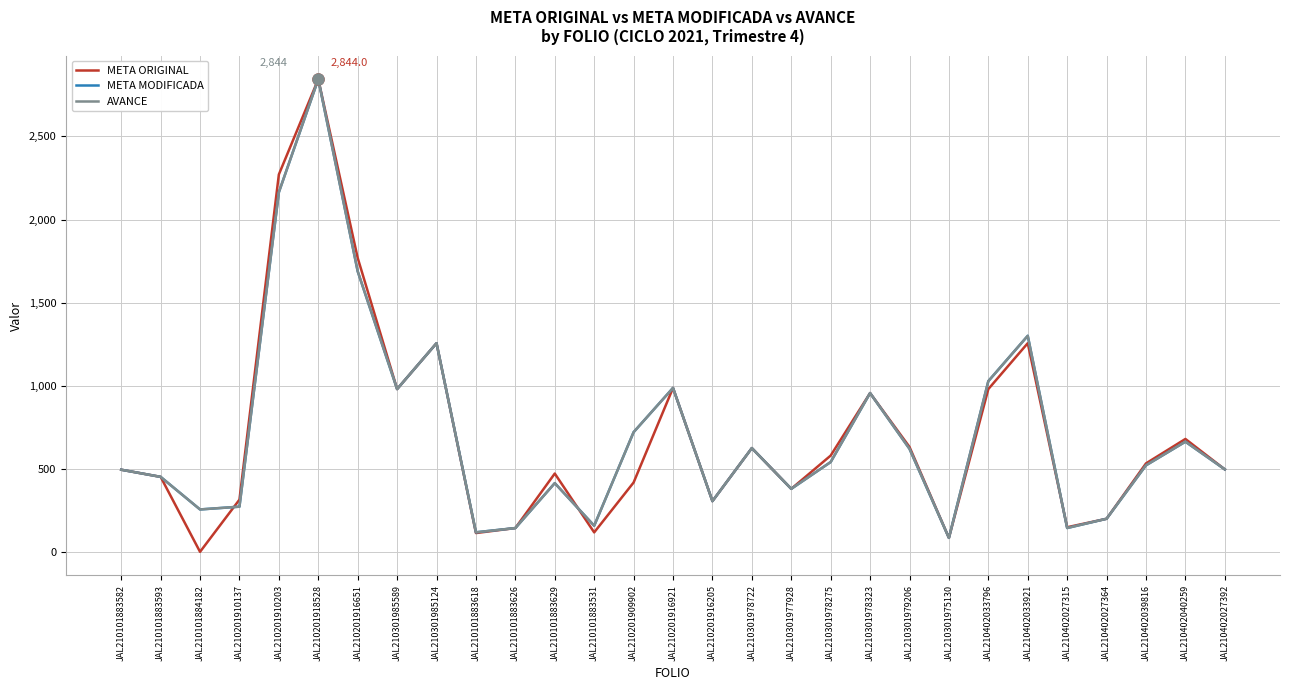

Reading right to left, list all the values displayed in this chart.

META ORIGINAL: JAL210402027392=497.0	JAL210402040259=680.0	JAL210402039816=533.0	JAL210402027364=200.0	JAL210402027315=149.0	JAL210402033921=1256.0	JAL210402033796=980.0	JAL210301975130=85.0	JAL210301979206=632.0	JAL210301978323=956.0	JAL210301978275=580.0	JAL210301977928=380.0	JAL210301978722=625.0	JAL210201916205=306.0	JAL210201916921=987.0	JAL210201909902=418.0	JAL210101883531=118.0	JAL210101883629=472.0	JAL210101883626=144.0	JAL210101883618=114.0	JAL210301985124=1256.0	JAL210301985589=980.0	JAL210201916651=1769.0	JAL210201918528=2844.0	JAL210201910203=2271.0	JAL210201910137=315.0	JAL210101884182=1.0	JAL210101883593=452.0	JAL210101883582=495.0
META MODIFICADA: JAL210402027392=497.0	JAL210402040259=663.6	JAL210402039816=521.4	JAL210402027364=200.0	JAL210402027315=144.3	JAL210402033921=1300.5	JAL210402033796=1027.8	JAL210301975130=85.0	JAL210301979206=620.6	JAL210301978323=956.0	JAL210301978275=541.1	JAL210301977928=380.0	JAL210301978722=625.0	JAL210201916205=306.0	JAL210201916921=987.0	JAL210201909902=720.8	JAL210101883531=158.0	JAL210101883629=414.3	JAL210101883626=144.0	JAL210101883618=118.5	JAL210301985124=1256.0	JAL210301985589=980.0	JAL210201916651=1688.4	JAL210201918528=2844.0	JAL210201910203=2164.0	JAL210201910137=272.7	JAL210101884182=256.0	JAL210101883593=452.0	JAL210101883582=495.0
AVANCE: JAL210402027392=497.0	JAL210402040259=663.6	JAL210402039816=521.4	JAL210402027364=200.0	JAL210402027315=144.3	JAL210402033921=1300.5	JAL210402033796=1027.8	JAL210301975130=85.0	JAL210301979206=620.6	JAL210301978323=956.0	JAL210301978275=541.1	JAL210301977928=380.0	JAL210301978722=625.0	JAL210201916205=306.0	JAL210201916921=987.0	JAL210201909902=720.8	JAL210101883531=158.0	JAL210101883629=414.3	JAL210101883626=144.0	JAL210101883618=118.5	JAL210301985124=1256.0	JAL210301985589=980.0	JAL210201916651=1688.4	JAL210201918528=2844.0	JAL210201910203=2164.0	JAL210201910137=272.7	JAL210101884182=256.0	JAL210101883593=452.0	JAL210101883582=495.0